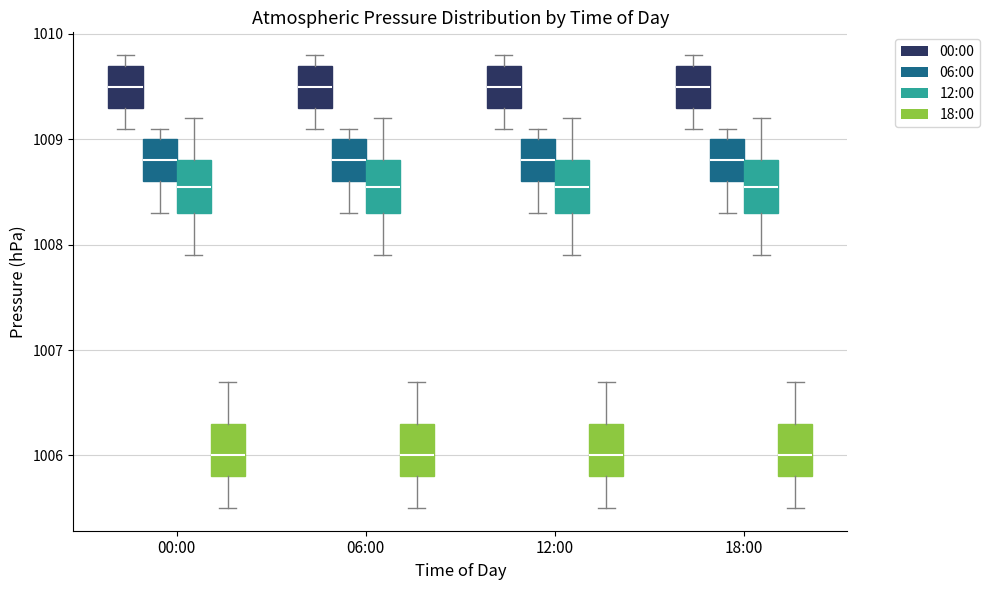

Where does the lower whisker of the box for 06:00 (00:00) end on the y-axis? The values are not printed on the chart, so give them approximately, as read against the axis.

1009.1